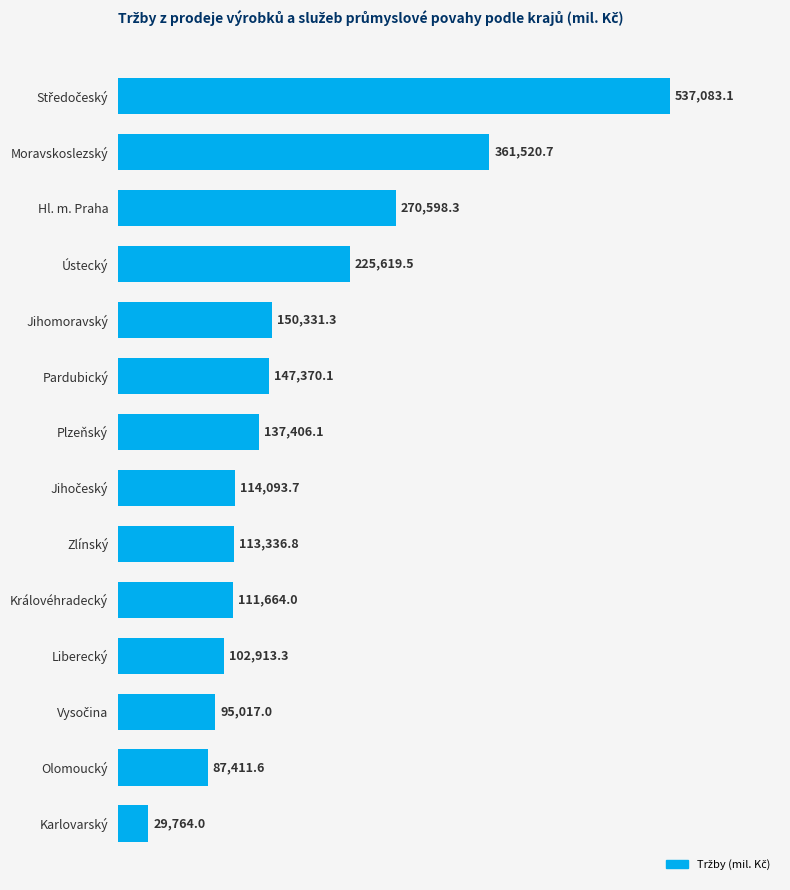

The chart shows a value of 215458.0 at Moravskoslezský. True or false?

False